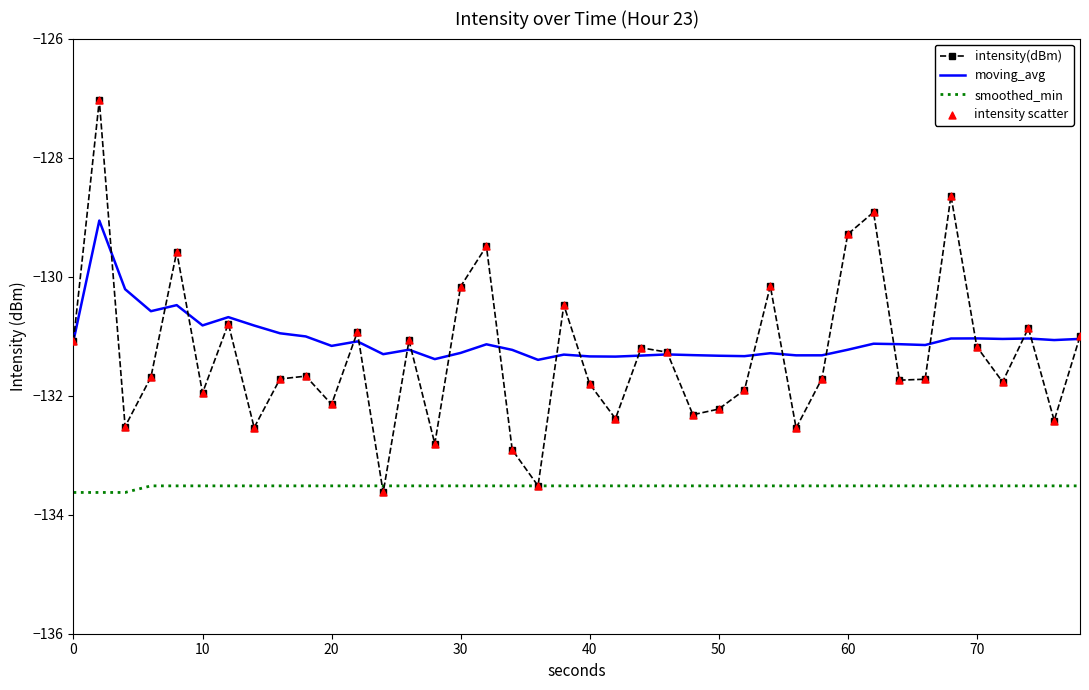

Which series has the widest spread of values?

intensity(dBm)